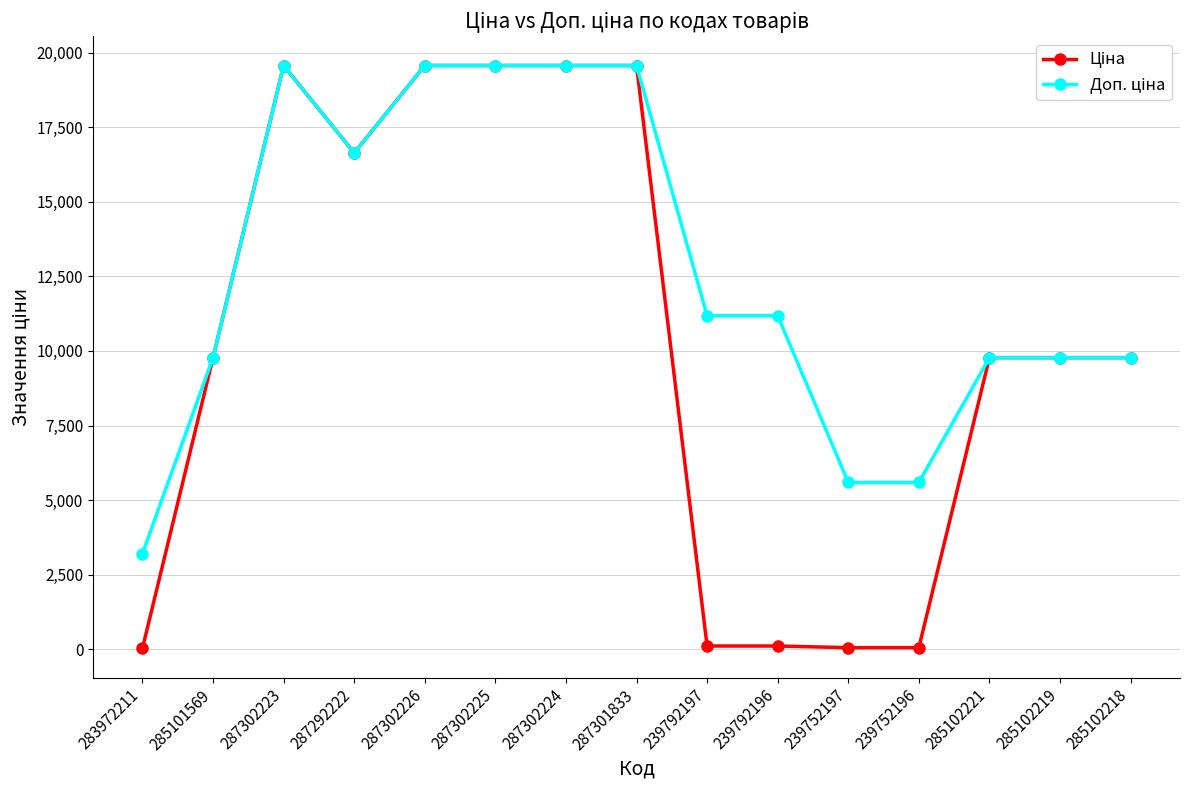

What is the greatest value displayed?

19564.9